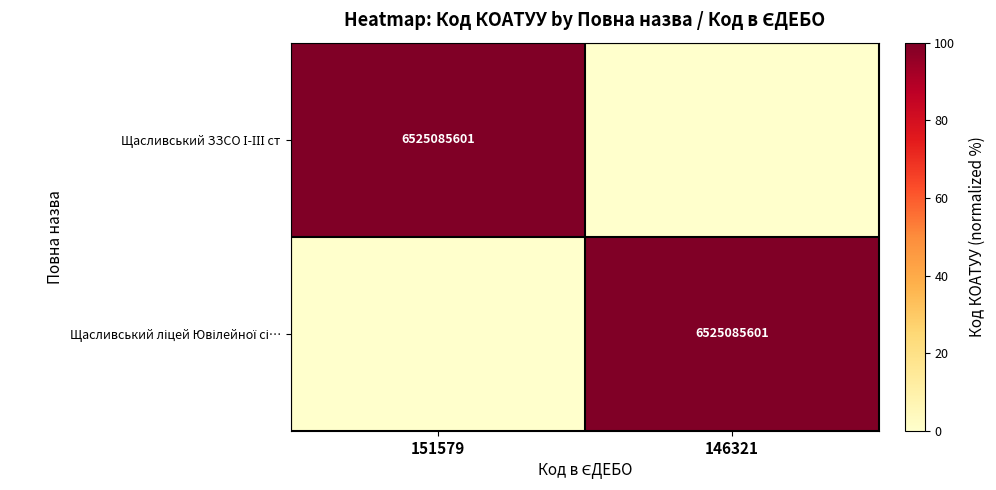

Is it true that Щасливський ліцей Ювілейної сі… equals 21 at 146321?

False